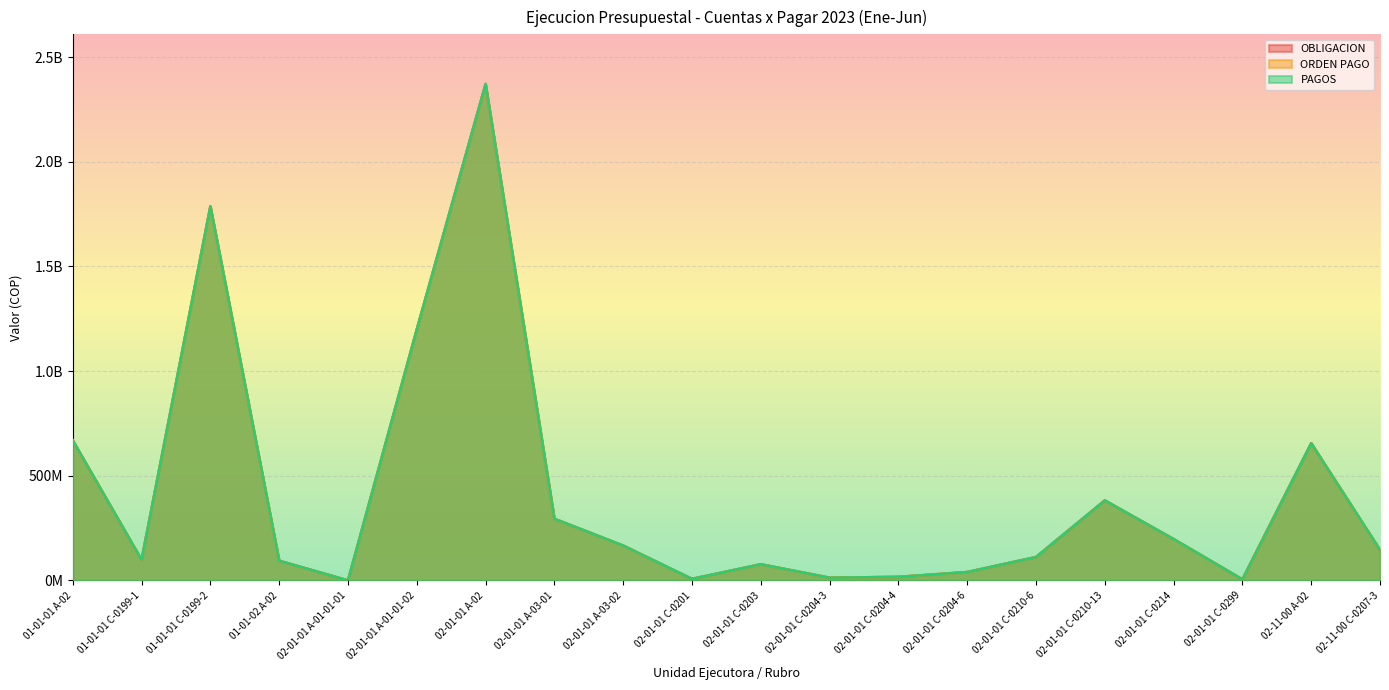

Where does the ORDEN PAGO series first go above 146060798?

01-01-01 A-02